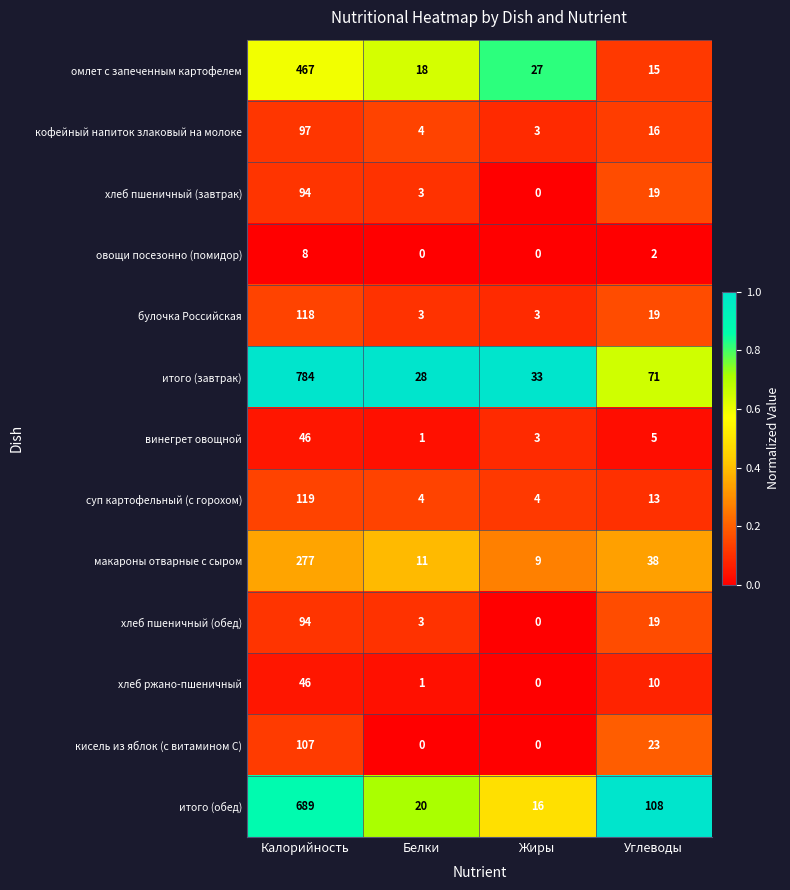

The value of омлет с запеченным картофелем at Жиры is 39. True or false?

False